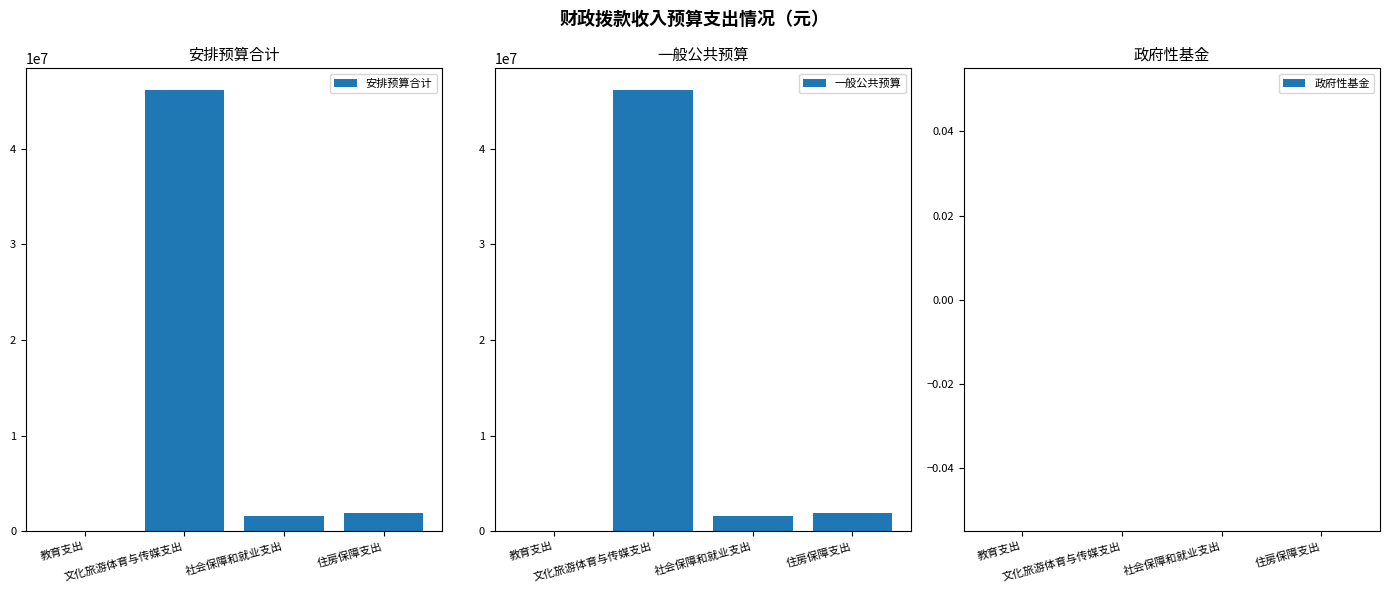

How many bars are there in total?

12